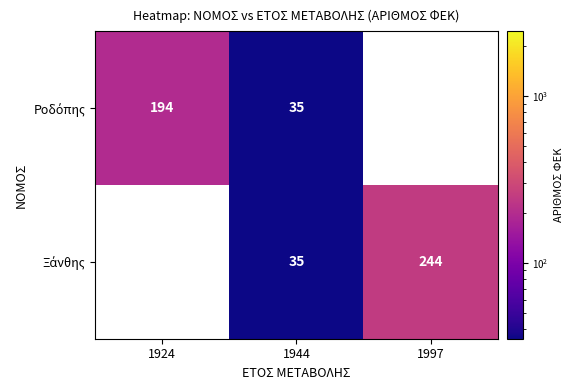

What is the total value across all series at 1944?

70